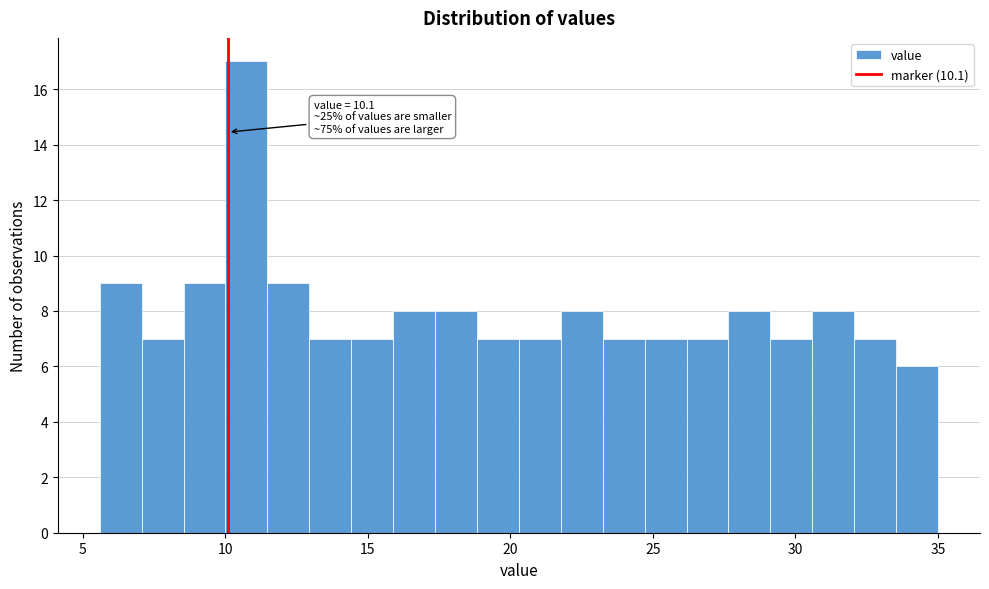

Around what value on the x-axis is the tallest bar? Give the approximate position of its centre, as read against the axis.

10.5